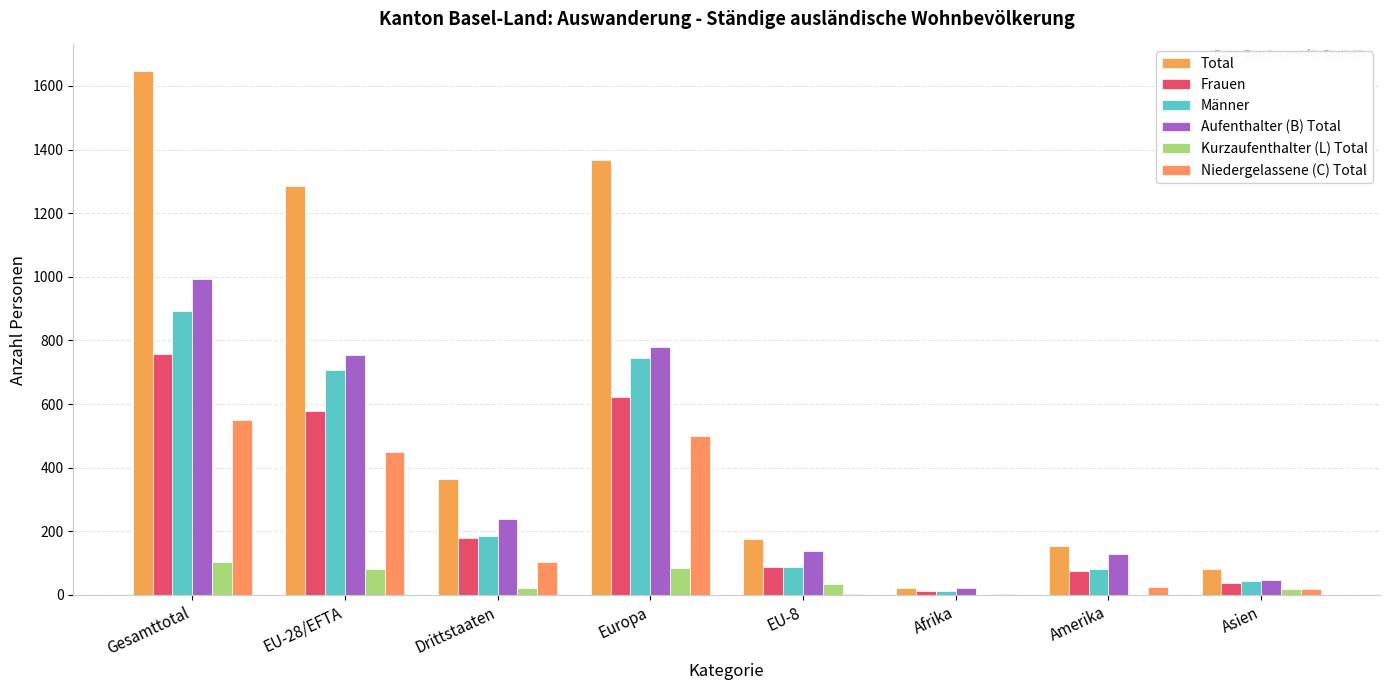

Which category has the highest value in the Kurzaufenthalter (L) Total series?

Gesamttotal